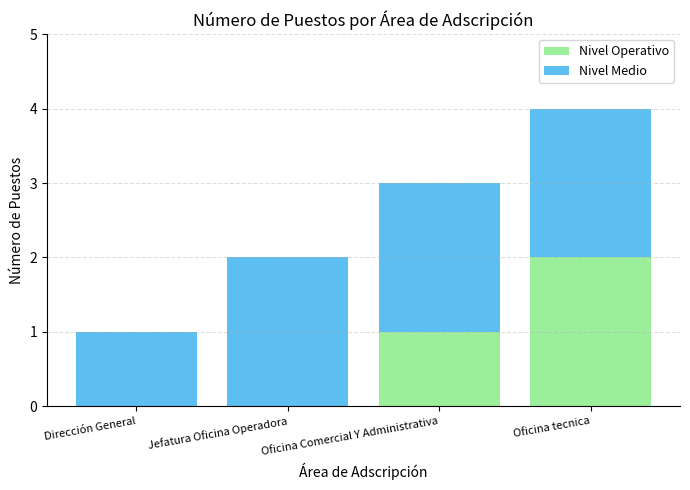

The Nivel Operativo series shows 0 at Oficina tecnica. True or false?

False